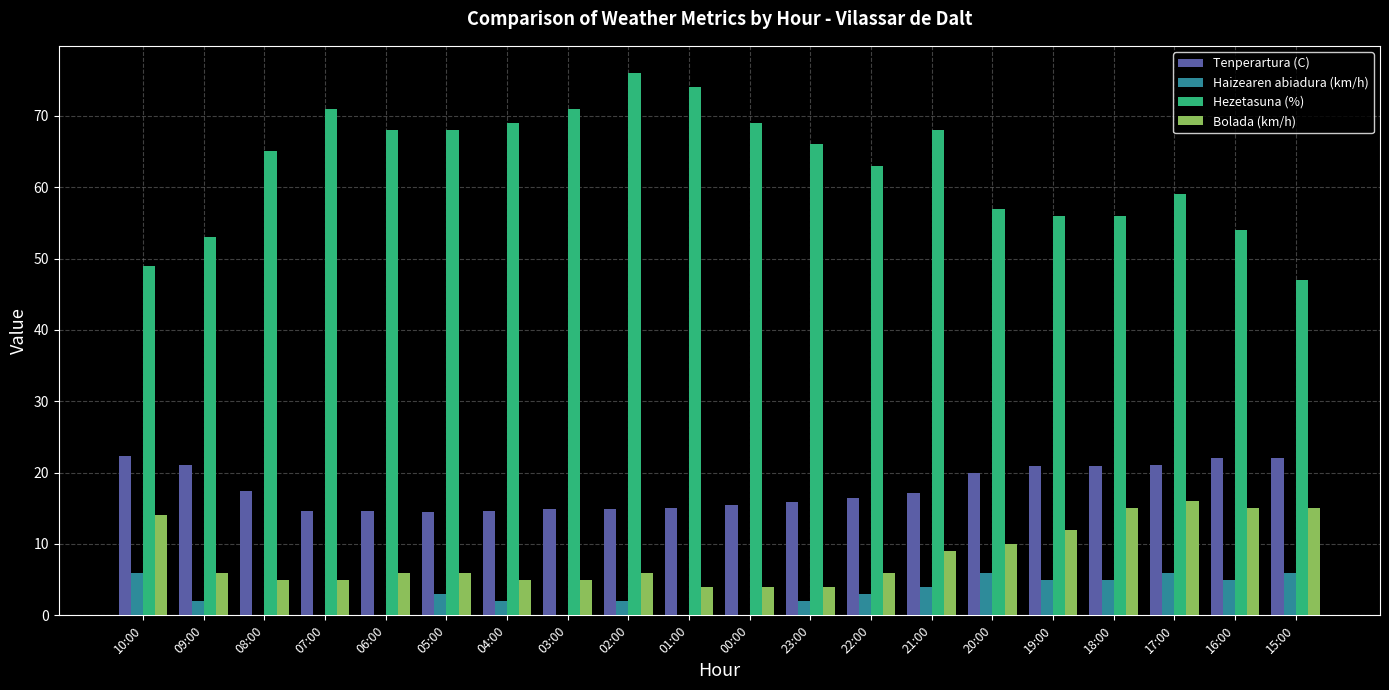

Which category has the highest value in the Hezetasuna (%) series?

02:00